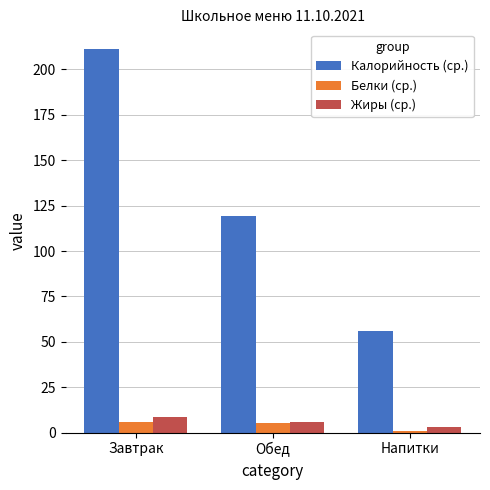

At which label does Жиры (ср.) first exceed 6?

Завтрак